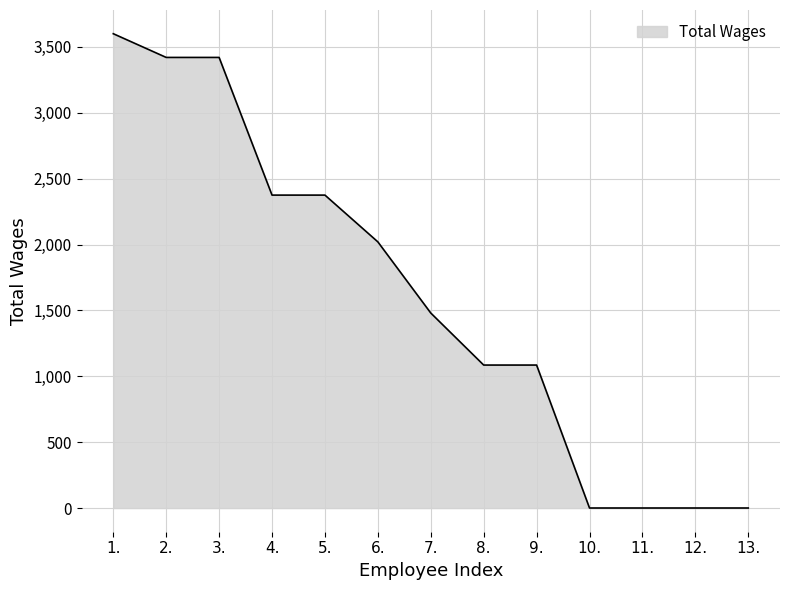

The value at 7. is 2139. True or false?

False